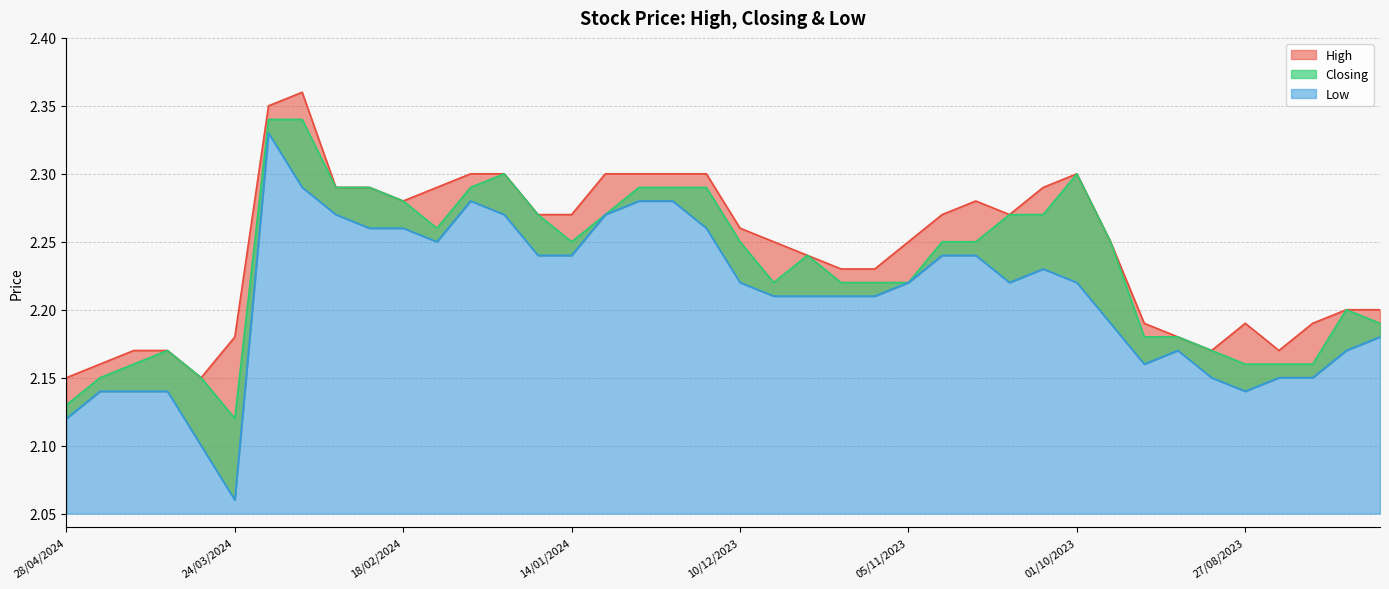

Reading right to left, extract all data points from this chart.

High: 2.2	2.2	2.2	2.2	2.2	2.2	2.2	2.2	2.2	2.3	2.3	2.3	2.3	2.3	2.2	2.2	2.2	2.2	2.2	2.3	2.3	2.3	2.3	2.3	2.3	2.3	2.3	2.3	2.3	2.3	2.3	2.3	2.4	2.4	2.2	2.1	2.2	2.2	2.2	2.1
Closing: 2.2	2.2	2.2	2.2	2.2	2.2	2.2	2.2	2.2	2.3	2.3	2.3	2.2	2.2	2.2	2.2	2.2	2.2	2.2	2.2	2.3	2.3	2.3	2.3	2.2	2.3	2.3	2.3	2.3	2.3	2.3	2.3	2.3	2.3	2.1	2.1	2.2	2.2	2.1	2.1
Low: 2.2	2.2	2.1	2.1	2.1	2.1	2.2	2.2	2.2	2.2	2.2	2.2	2.2	2.2	2.2	2.2	2.2	2.2	2.2	2.2	2.3	2.3	2.3	2.3	2.2	2.2	2.3	2.3	2.2	2.3	2.3	2.3	2.3	2.3	2.1	2.1	2.1	2.1	2.1	2.1